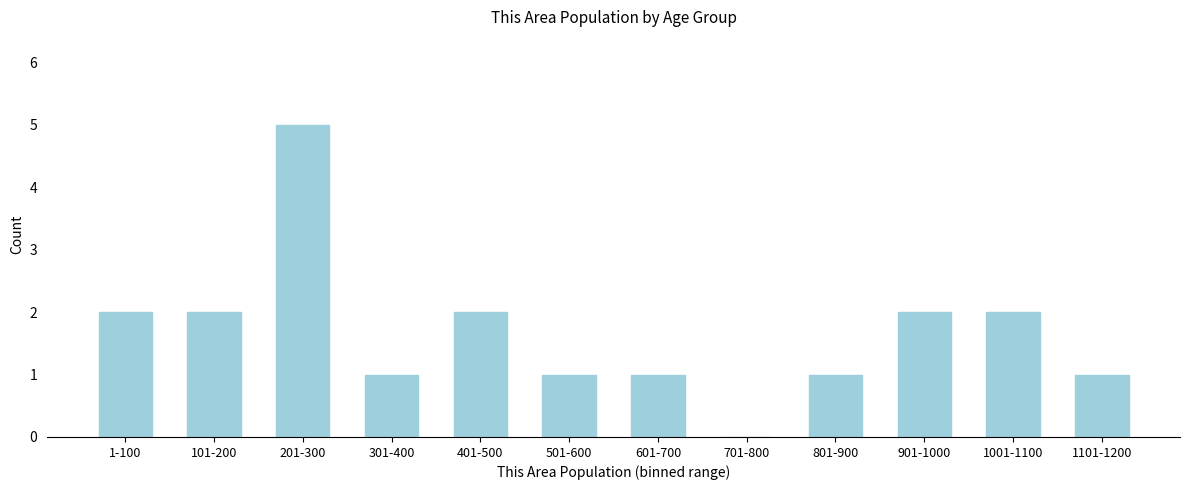

Reading left to right, list all the values displayed in this chart.

1-100=2	101-200=2	201-300=5	301-400=1	401-500=2	501-600=1	601-700=1	701-800=0	801-900=1	901-1000=2	1001-1100=2	1101-1200=1